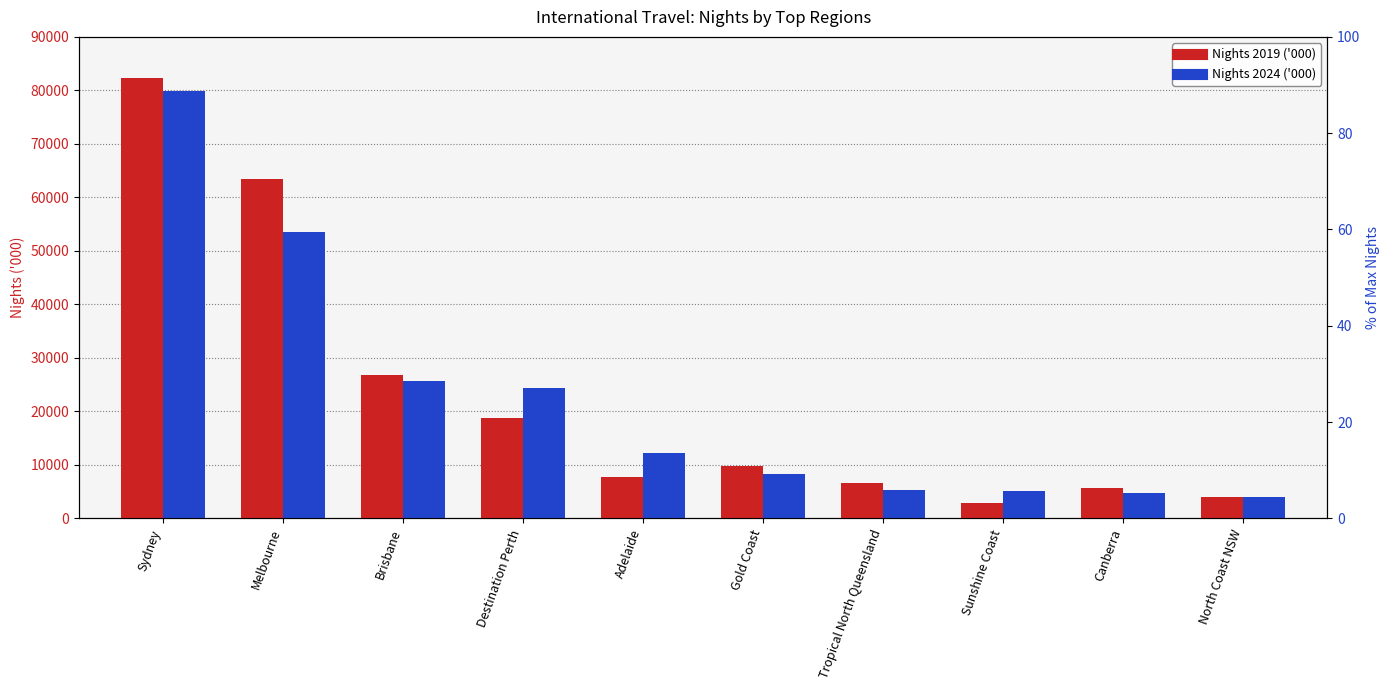

Is it true that Nights 2019 ('000) equals 3987 at North Coast NSW?

True